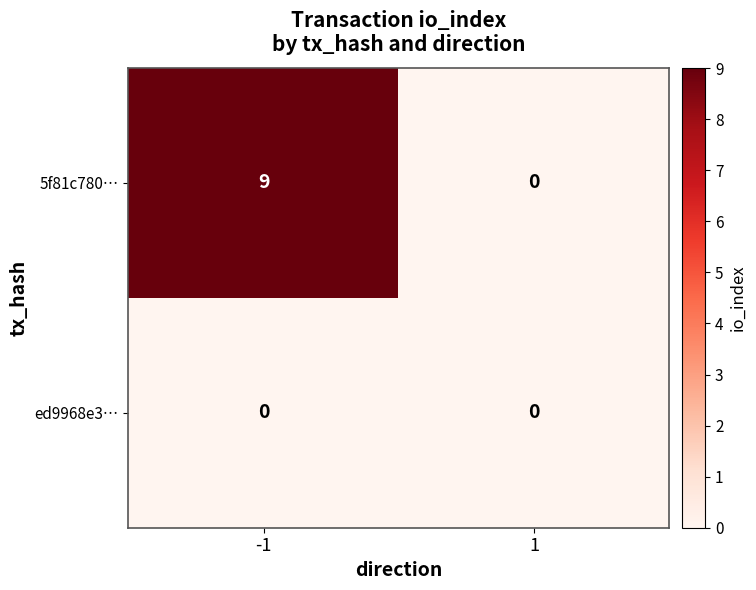

What is the sum of the 5f81c780… values at -1 and 1?

9